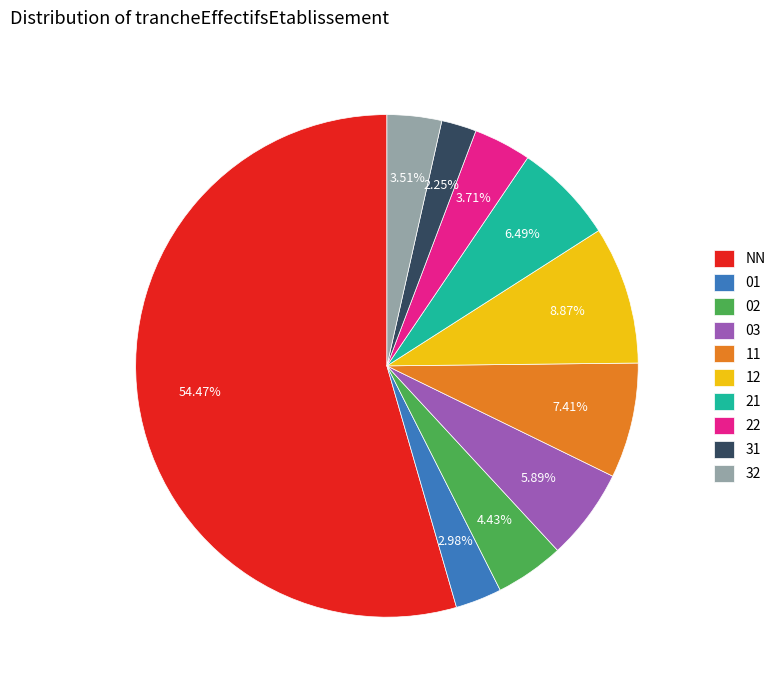

To the nearest percent, what portion does 02 represent?

4%